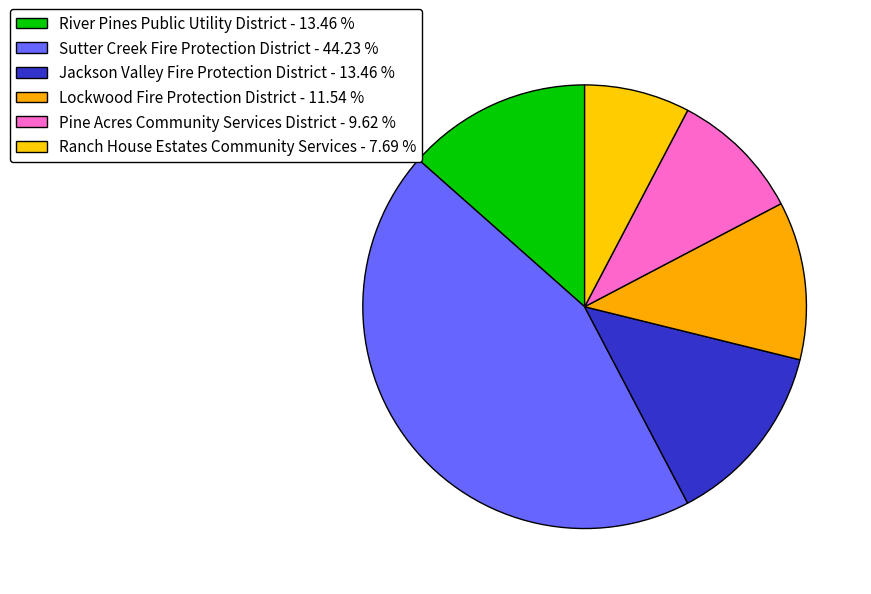

Is there any slice that represents more than half of the pie?

No